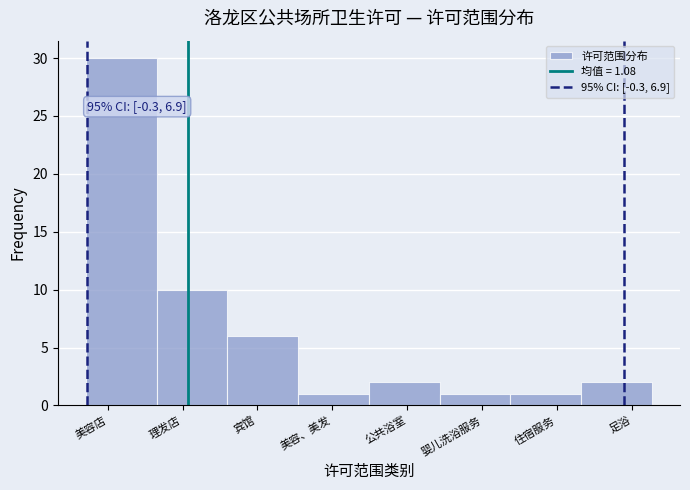

Reading left to right, list all the values displayed in this chart.

美容店=30	理发店=10	宾馆=6	美容、美发=1	公共浴室=2	婴儿洗浴服务=1	住宿服务=1	足浴=2